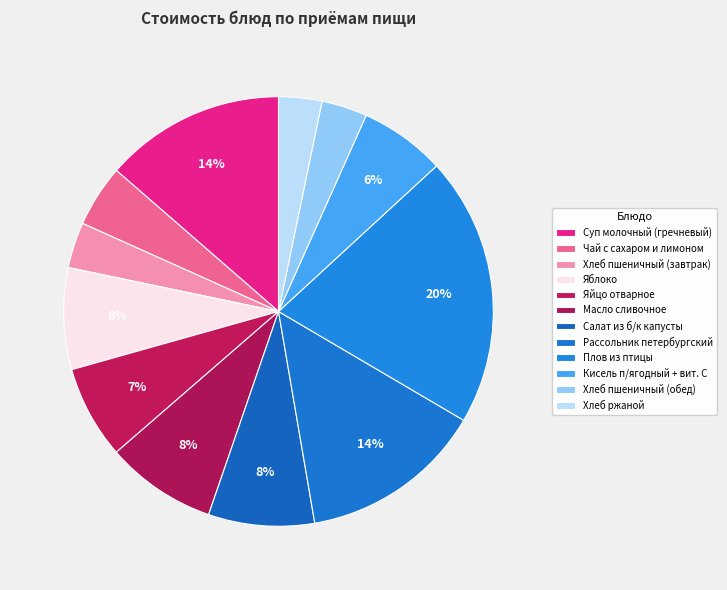

Is it true that Кисель п/ягодный + вит. С is 16% of the pie?

False